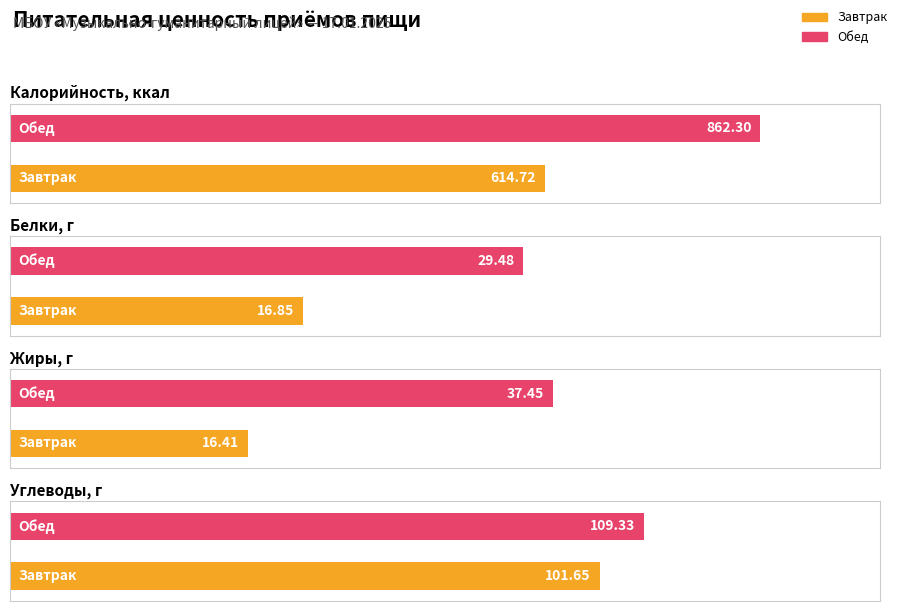

Reading left to right, transcribe all the data shown in this chart.

Калорийность: Завтрак=614.7	Обед=862.3
Белки: Завтрак=16.9	Обед=29.5
Жиры: Завтрак=16.4	Обед=37.5
Углеводы: Завтрак=101.7	Обед=109.3